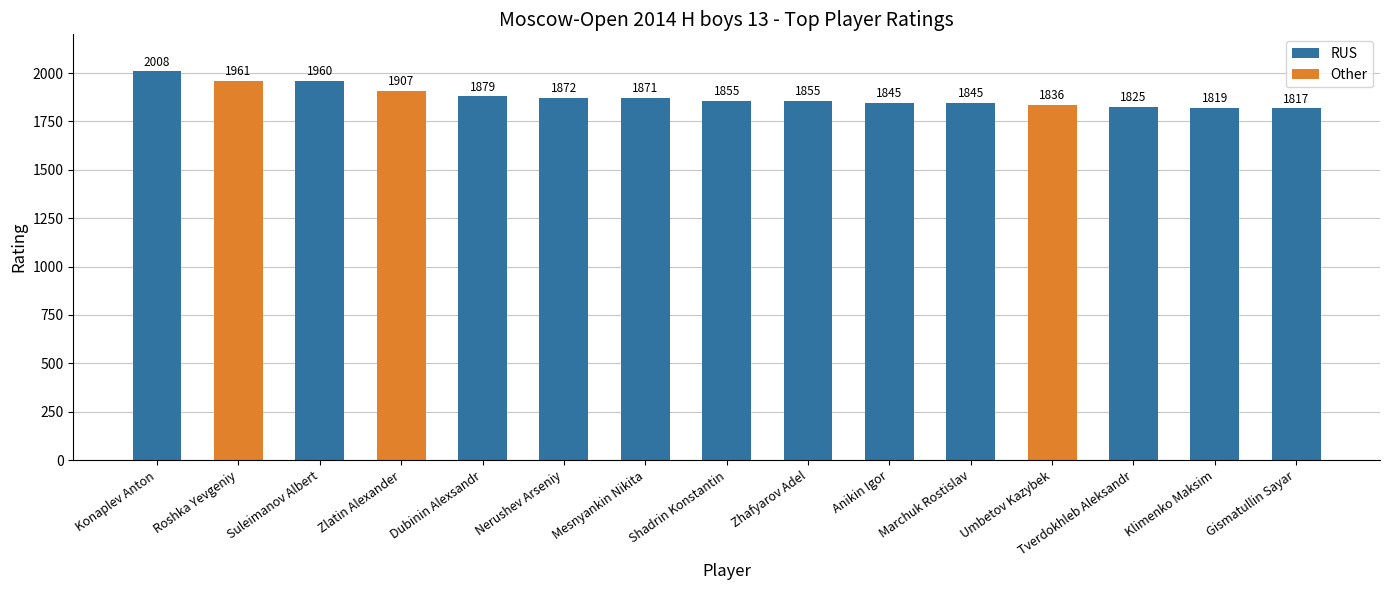

What is the value of the 9th bar from the left?

1855